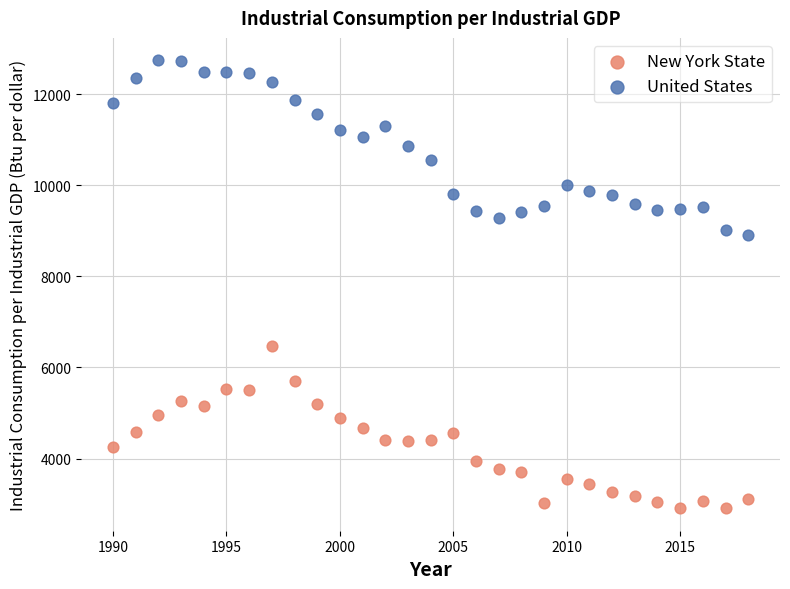

Across all data points, what is the range of X values (max minus min)?

28.0